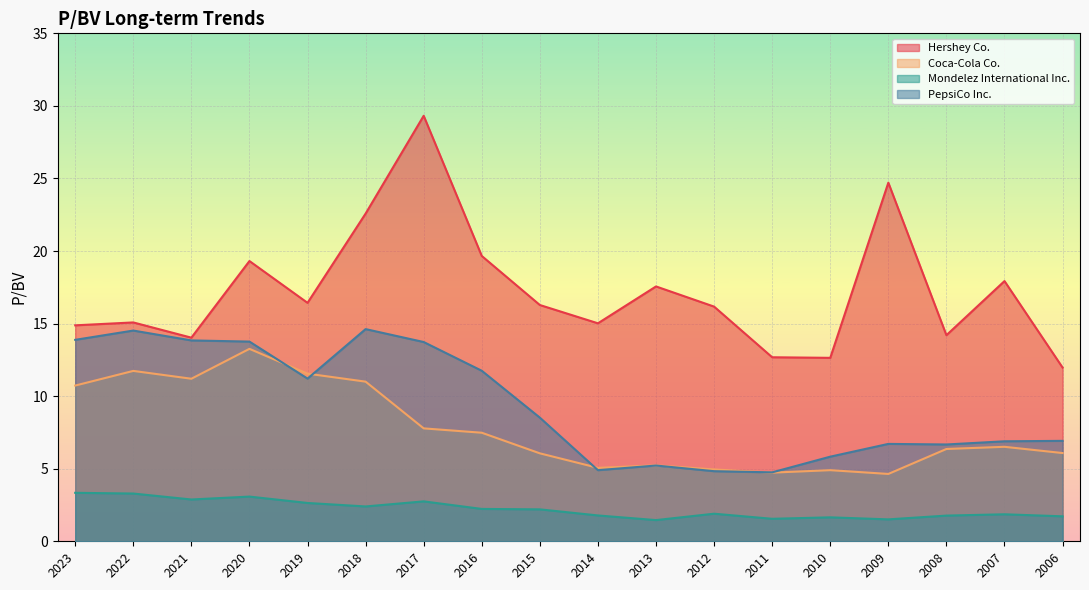

True or false: Mondelez International Inc. and Hershey Co. cross at least once.

False